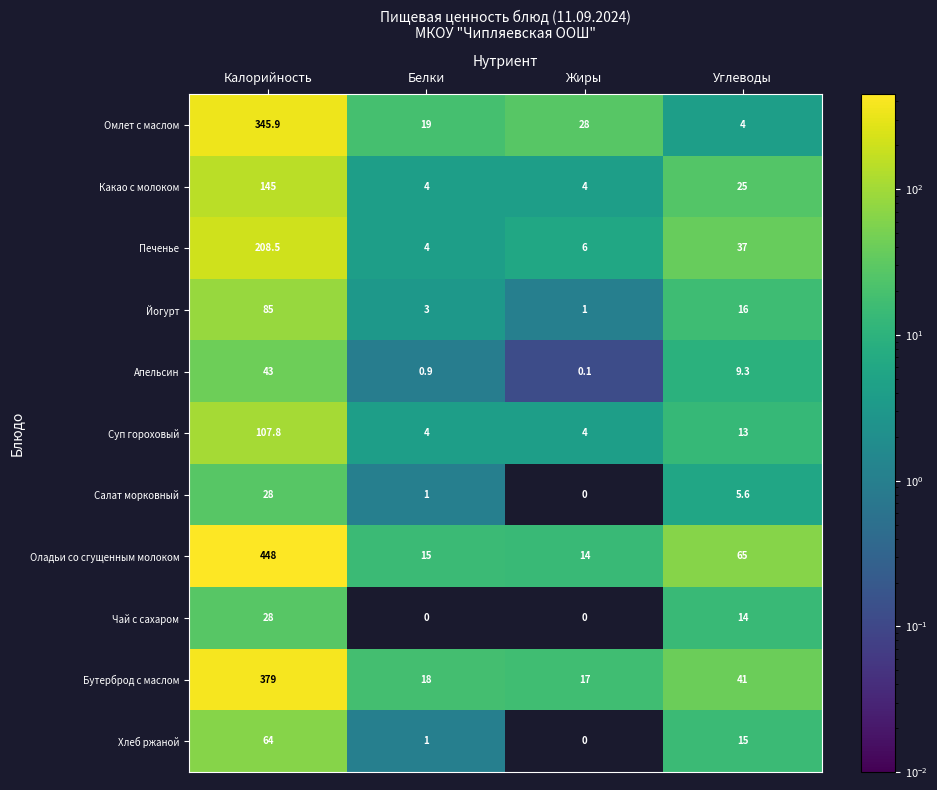

What is the difference between the second highest and second lowest values in the Салат морковный series?

4.6